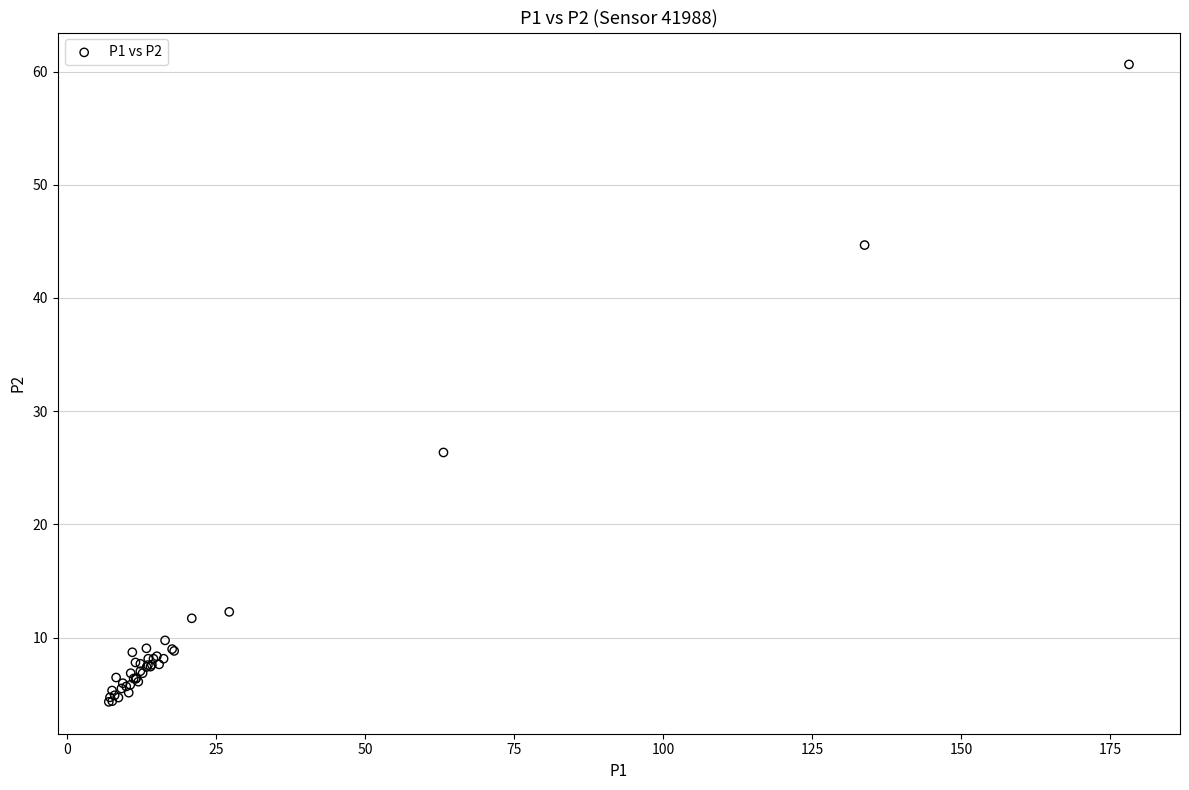

What Y value in the scatter plot is closest to 32?

26.4